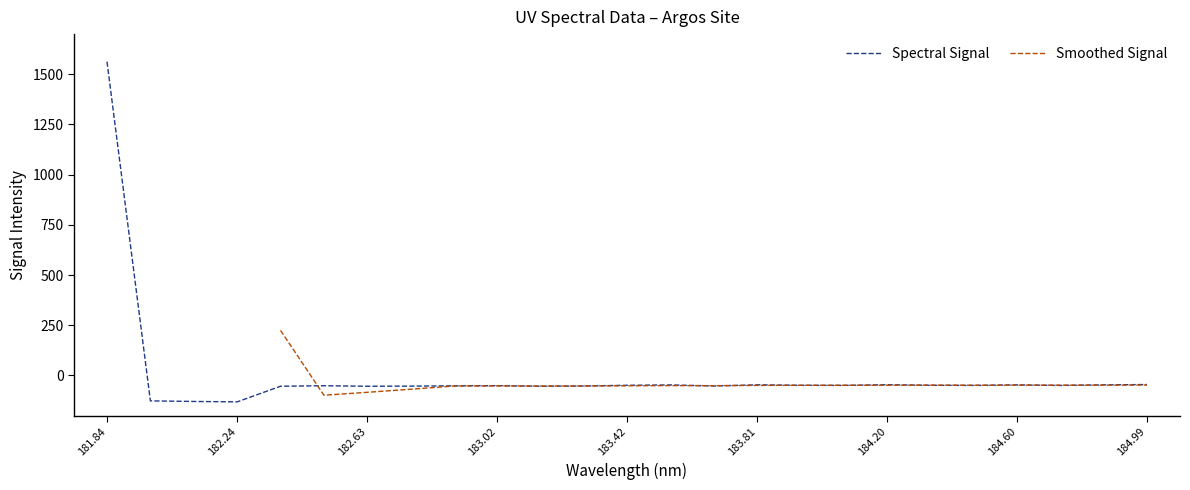

True or false: the data shows -71.7 at 183.15513622.

False